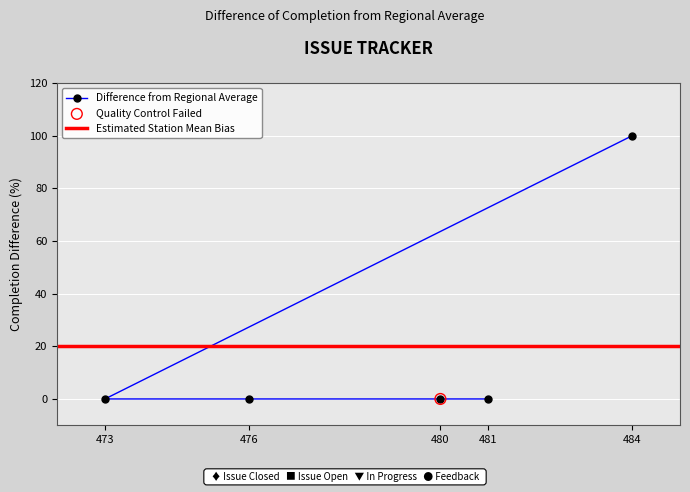

What is the change in value from 481 to 484?

+100